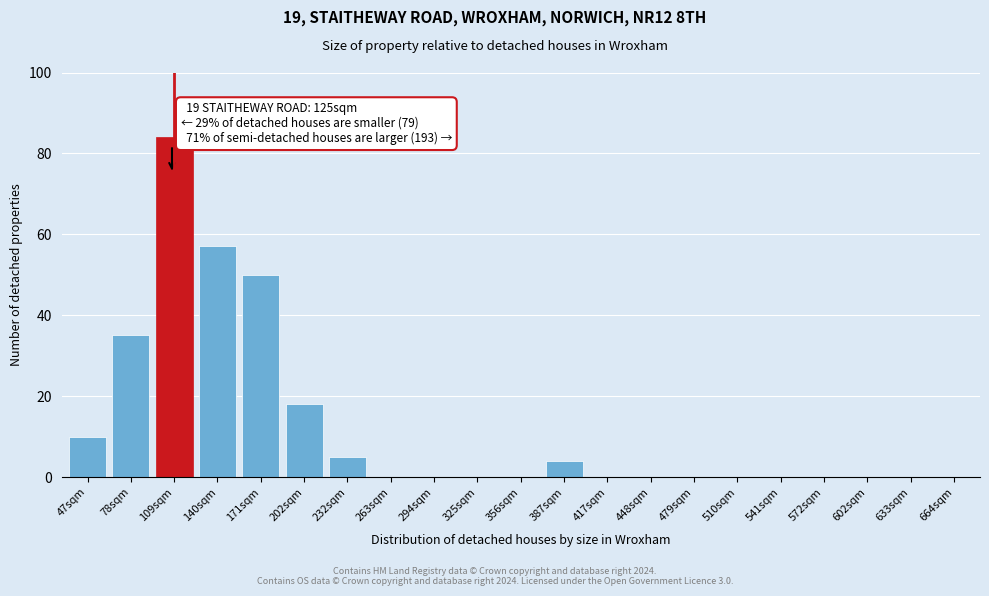

Reading left to right, extract all data points from this chart.

47sqm=10	78sqm=35	109sqm=84	140sqm=57	171sqm=50	202sqm=18	232sqm=5	263sqm=0	294sqm=0	325sqm=0	356sqm=0	387sqm=4	417sqm=0	448sqm=0	479sqm=0	510sqm=0	541sqm=0	572sqm=0	602sqm=0	633sqm=0	664sqm=0